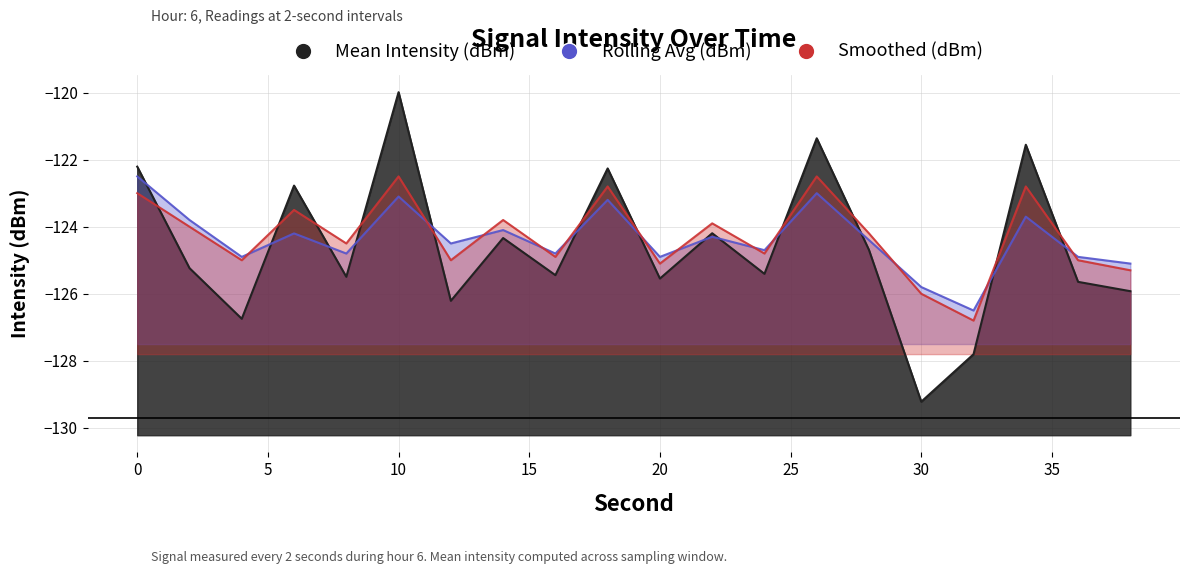

True or false: Rolling Avg (dBm) has a value of -124.9 at 4.

True